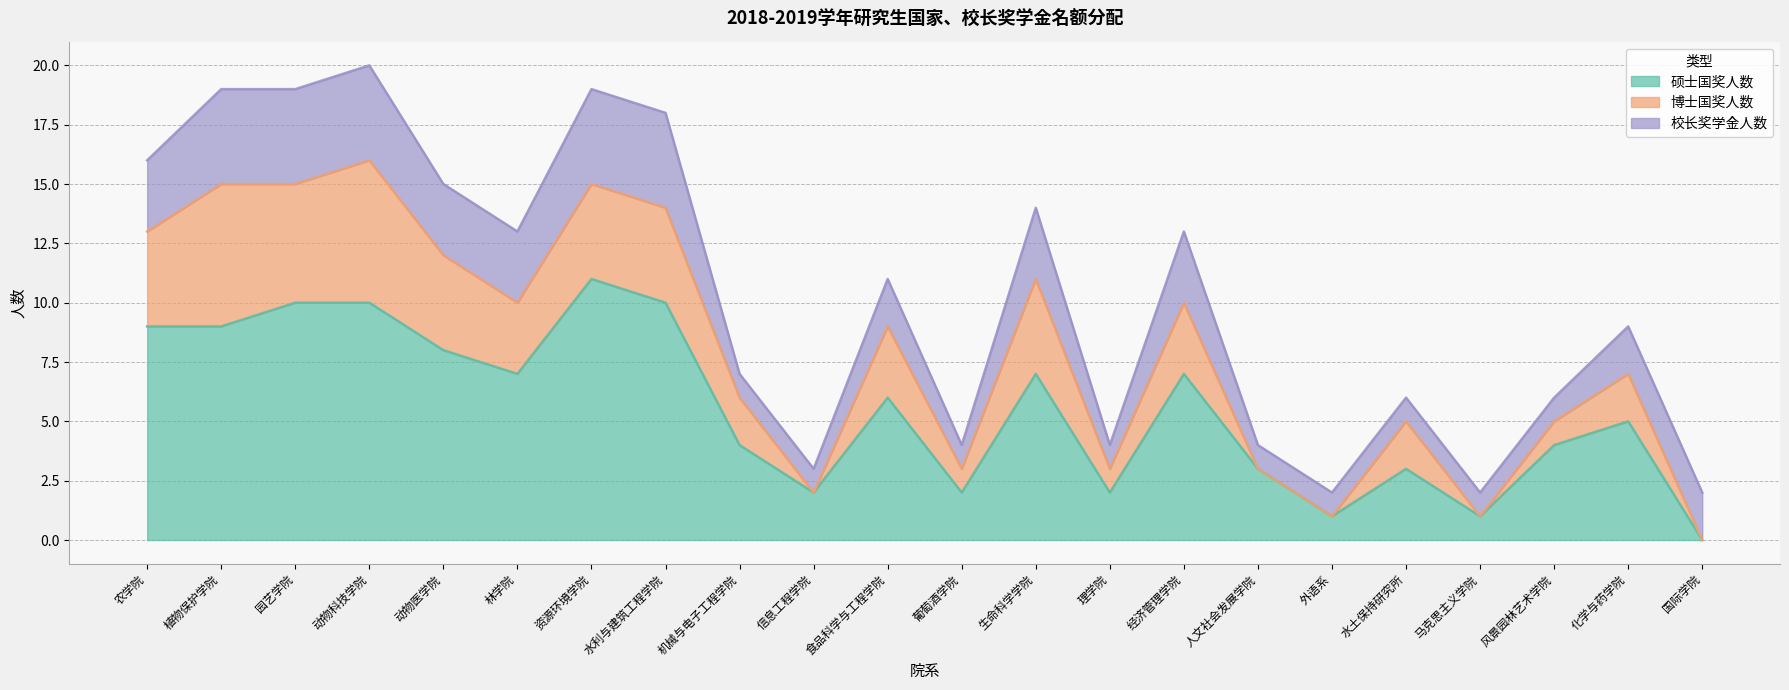

Which has a higher value, 化学与药学院 or 资源环境学院?

资源环境学院